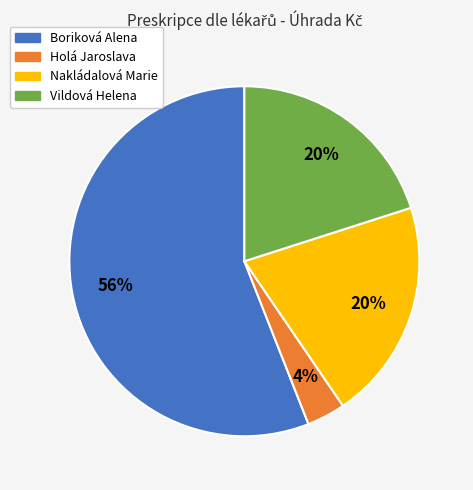

True or false: Nakládalová Marie accounts for 20% of the total.

True